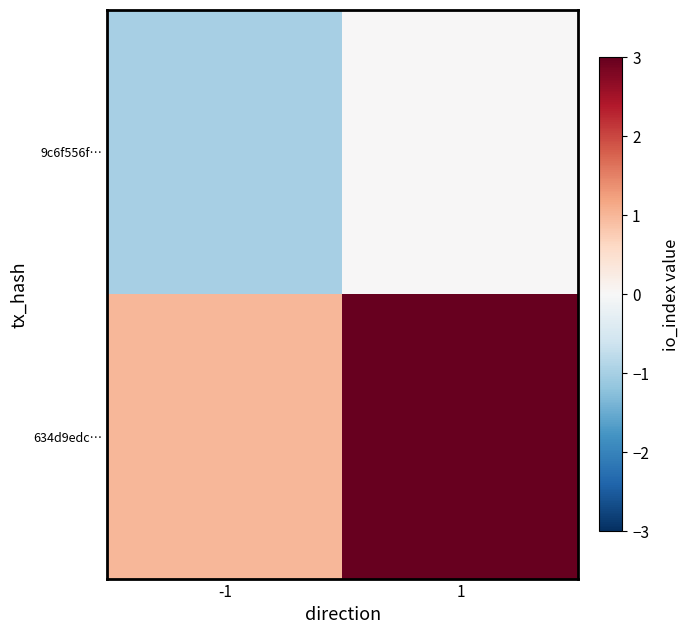

What is the maximum value shown in the chart?

3